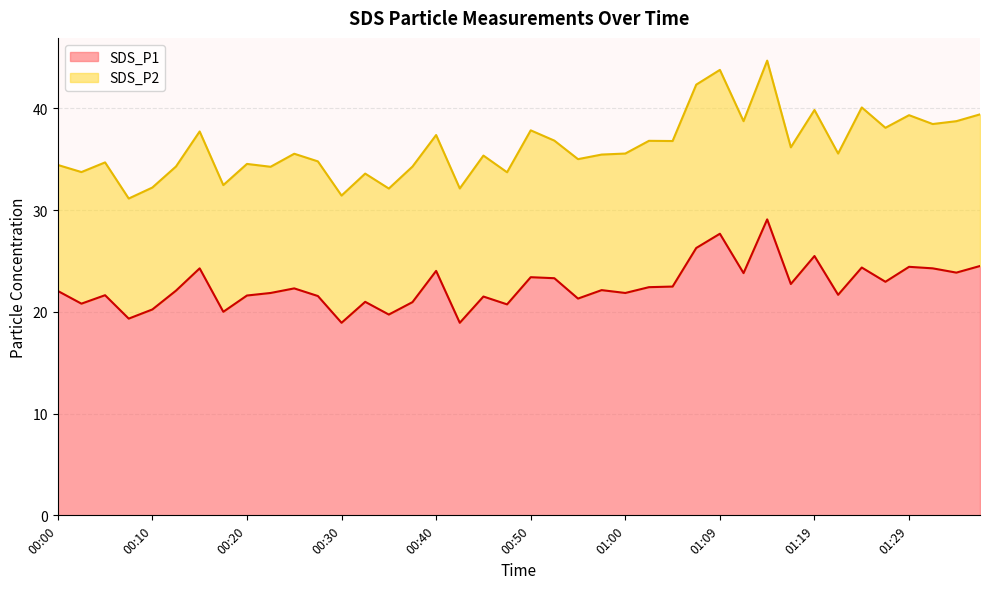

Between 01:02 and 00:18, which is larger?

01:02